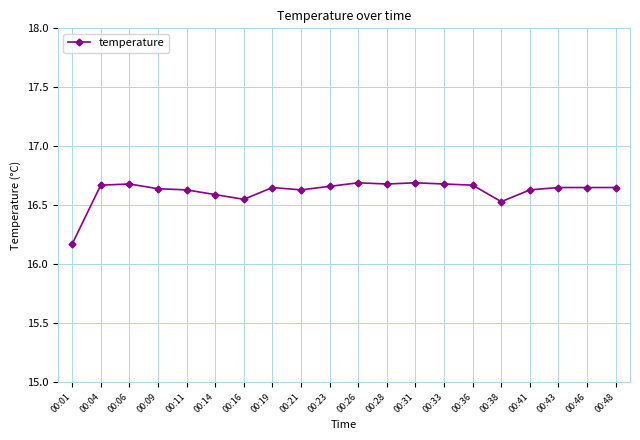

Which has a higher value, 00:48 or 00:01?

00:48